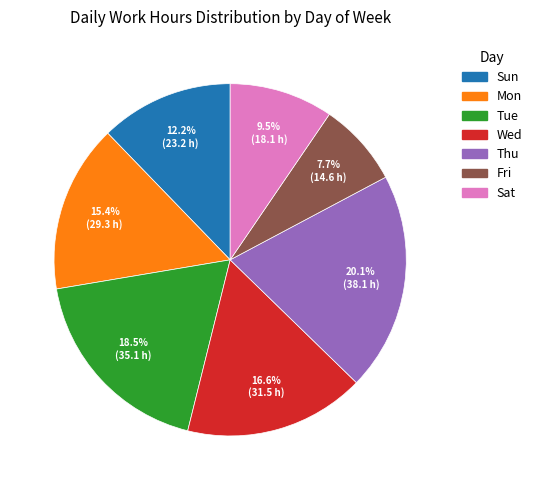

Approximately how many times larger is the value at Mon compared to Sun?

1.3